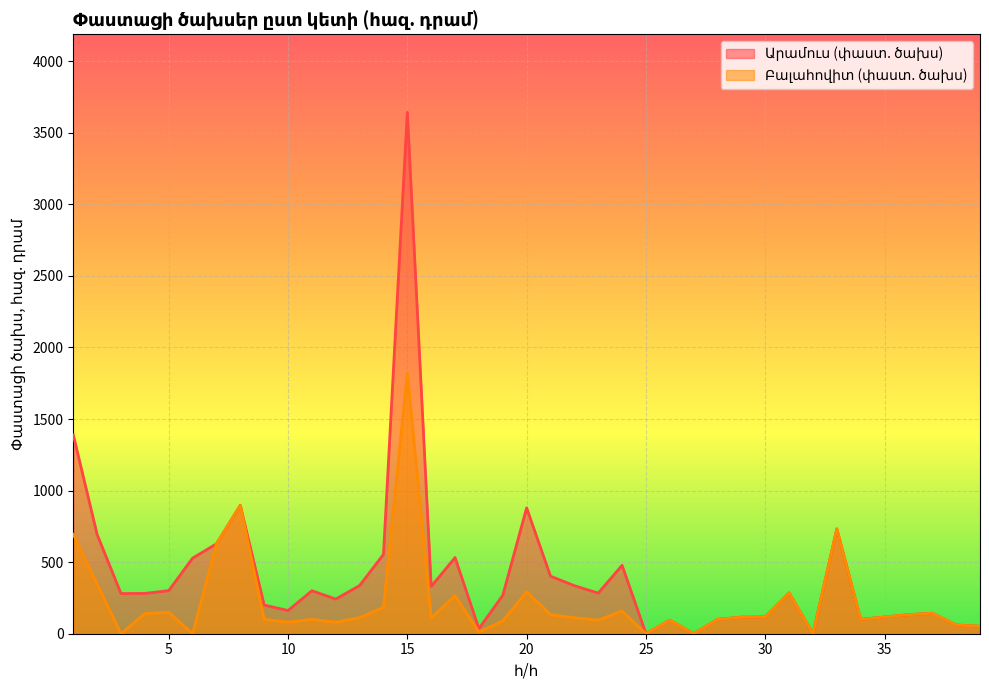

Is the value of Բալահովիտ (փաստ. ծախս) at 33 greater than the value of Արամուս (փաստ. ծախս) at 23?

Yes